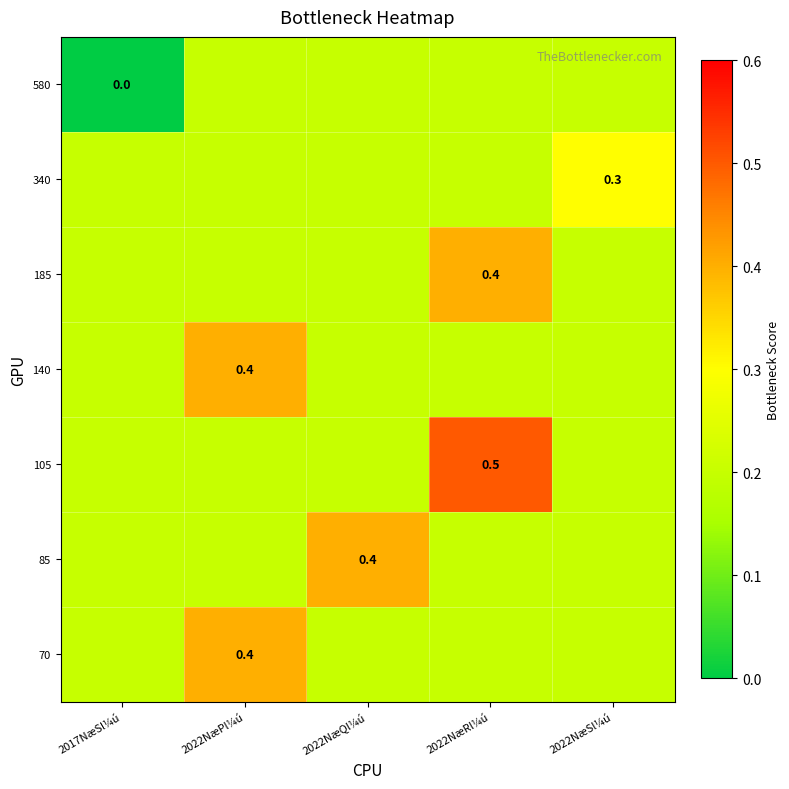

The value of 140 at 2022NæPl¼ú is 0.4. True or false?

True